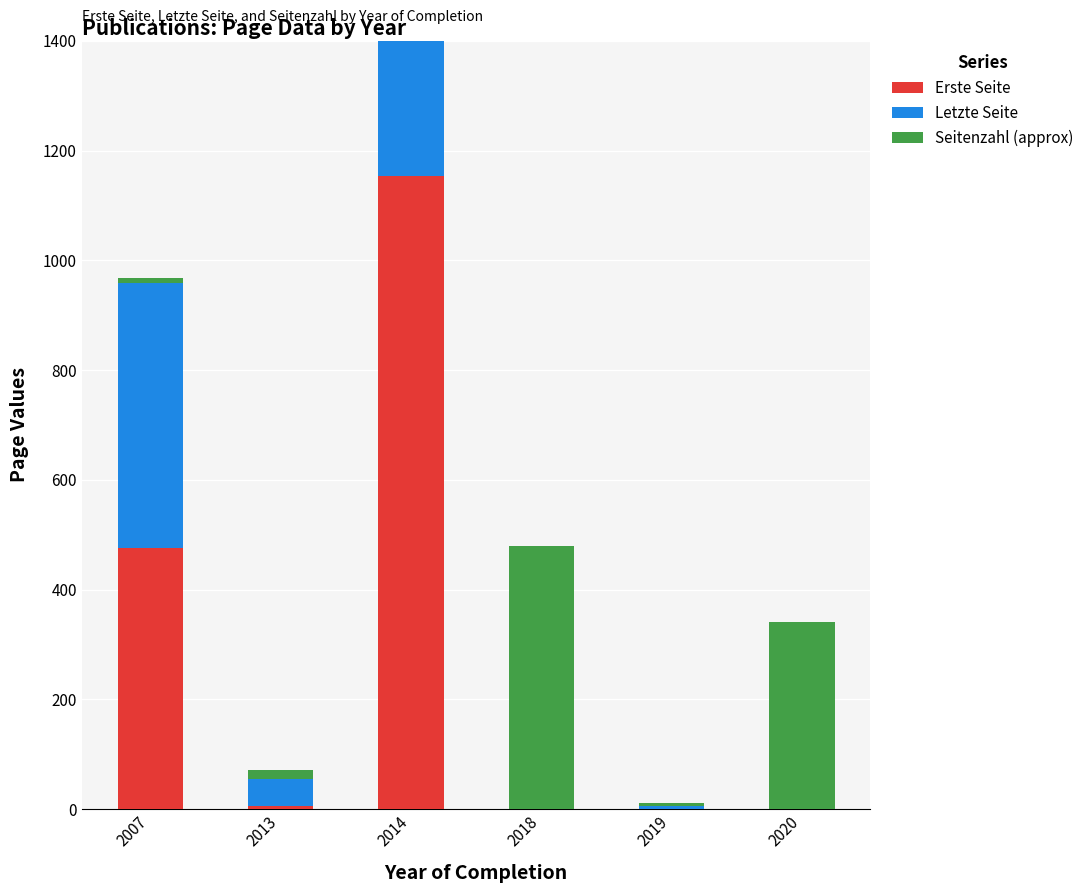

What is the average value of the Erste Seite series?

272